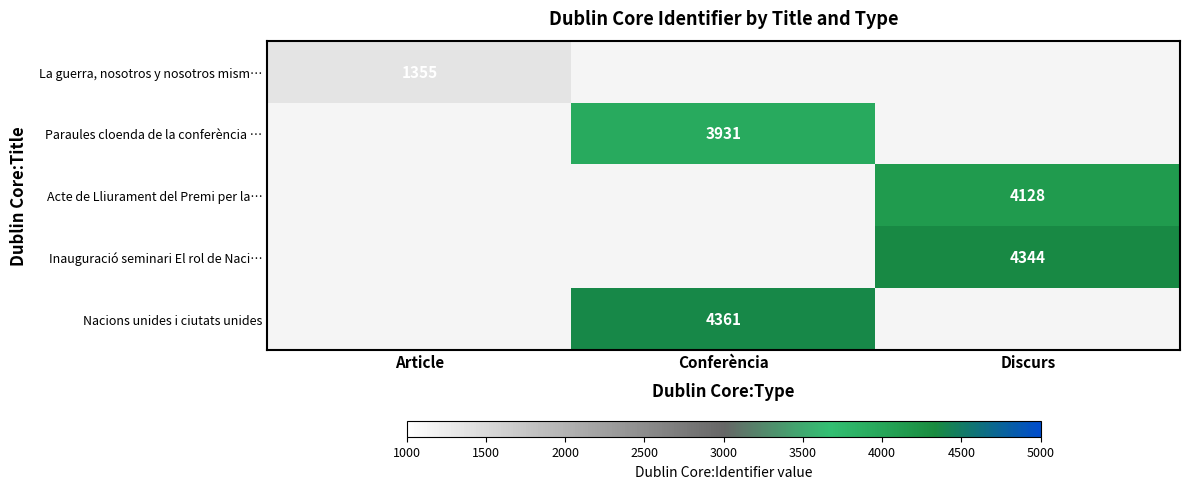

True or false: Nacions unides i ciutats unides has a value of 2730 at Conferència.

False